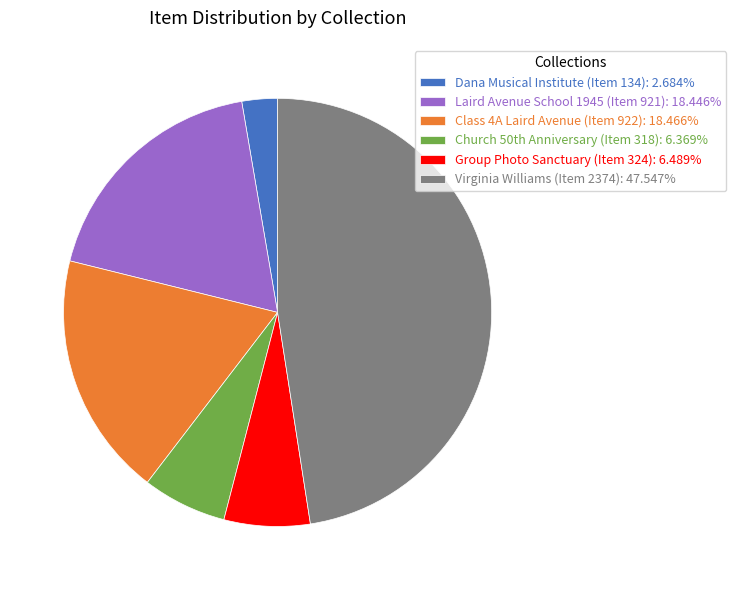

Is it true that Laird Avenue School 1945 (Item 921) is 11% of the pie?

False